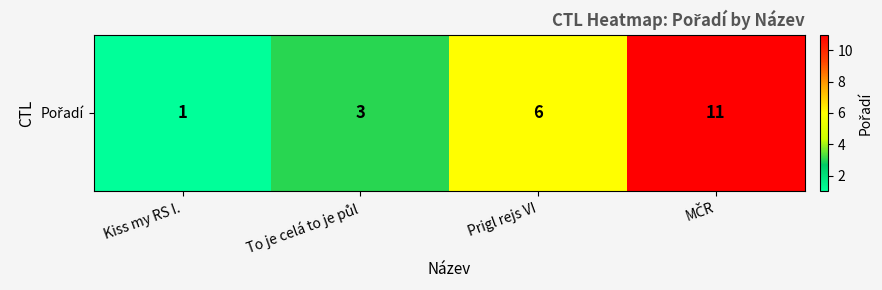

How many categories are shown in the chart?

4